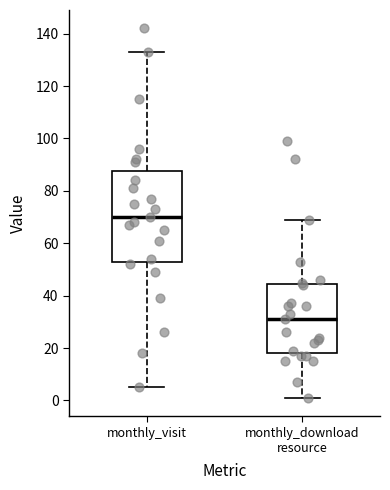

Which box's median line is the highest?

monthly_visit